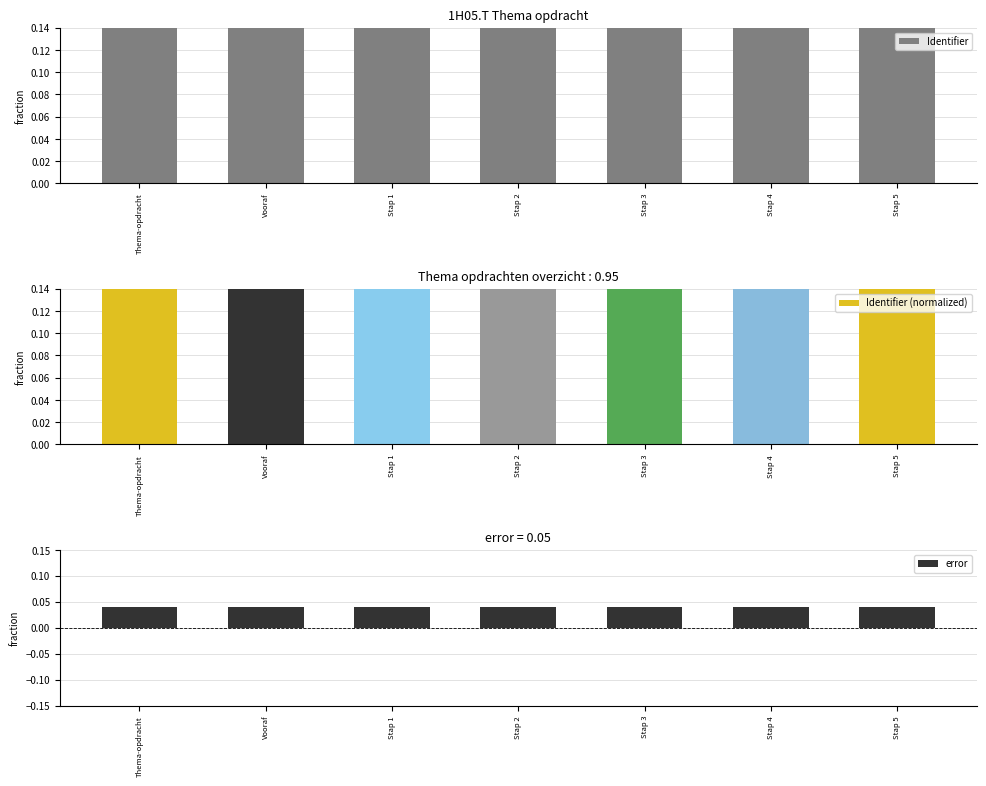

Reading left to right, list all the values displayed in this chart.

Identifier: 1.0	1.0	1.0	1.0	1.0	1.0	1.0
Identifier (normalized): 1.0	1.0	1.0	1.0	1.0	1.0	1.0
error: 0.0	0.0	0.0	0.0	0.0	0.0	0.0